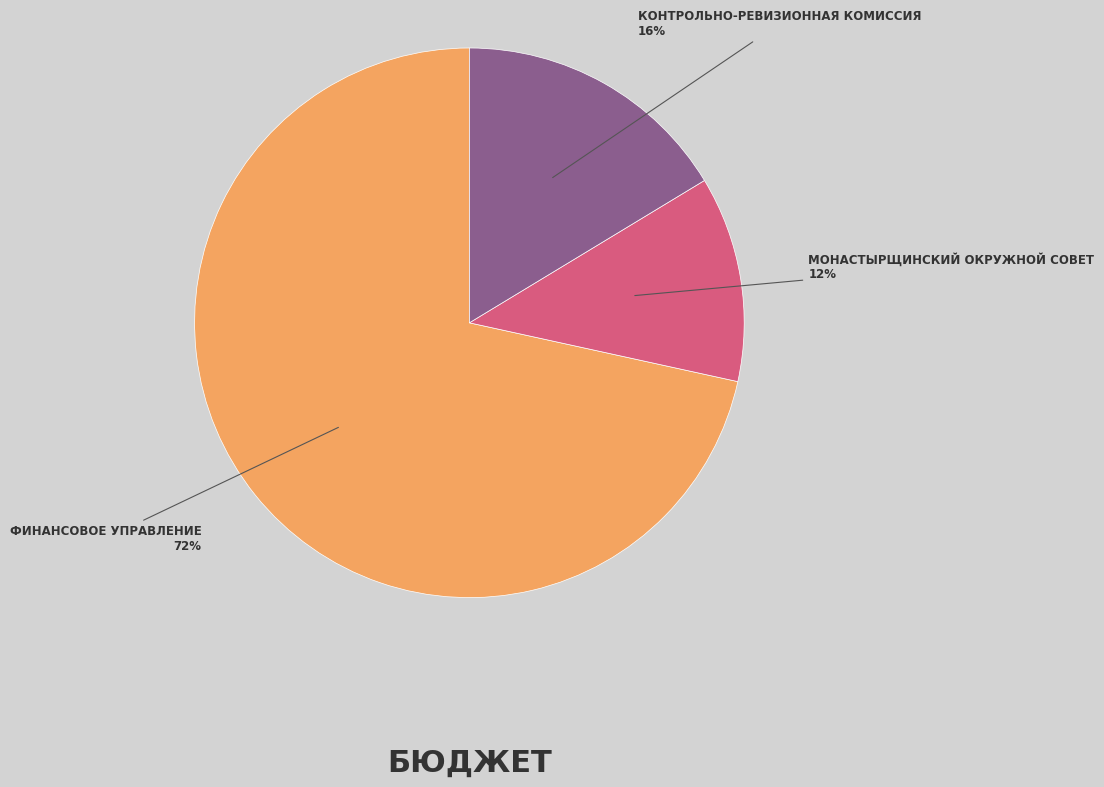

To the nearest percent, what is the average slice percentage?

33%